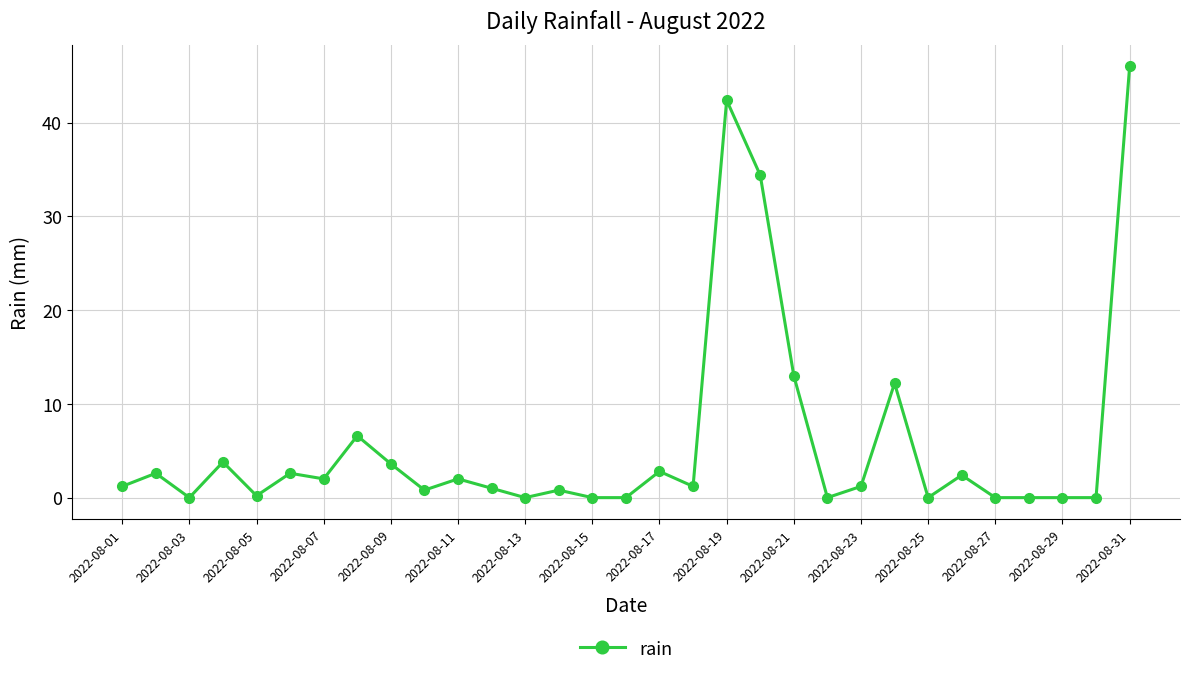

What is the greatest value displayed?

46.0